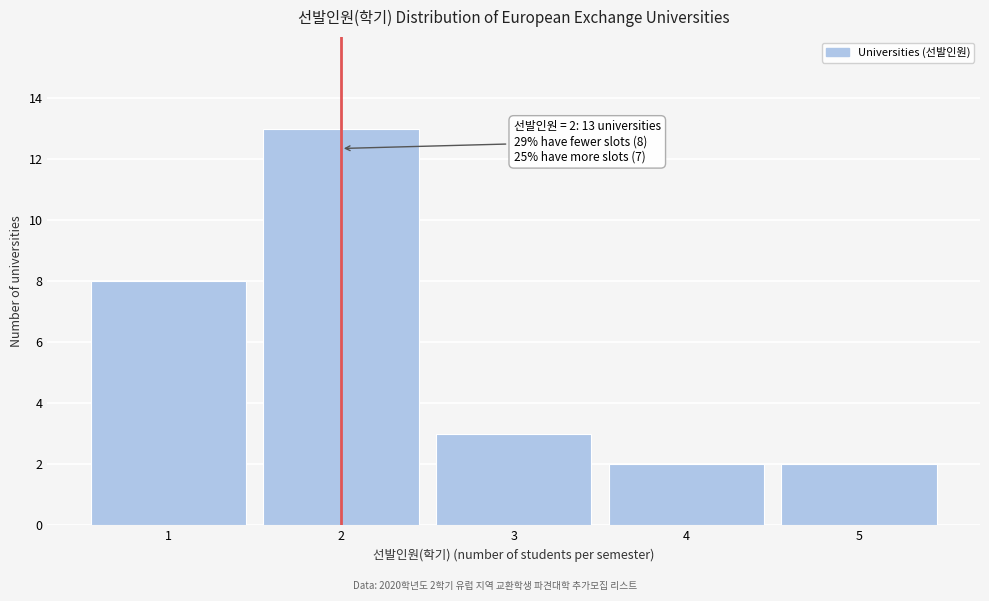

Reading left to right, transcribe all the data shown in this chart.

1=8	2=13	3=3	4=2	5=2